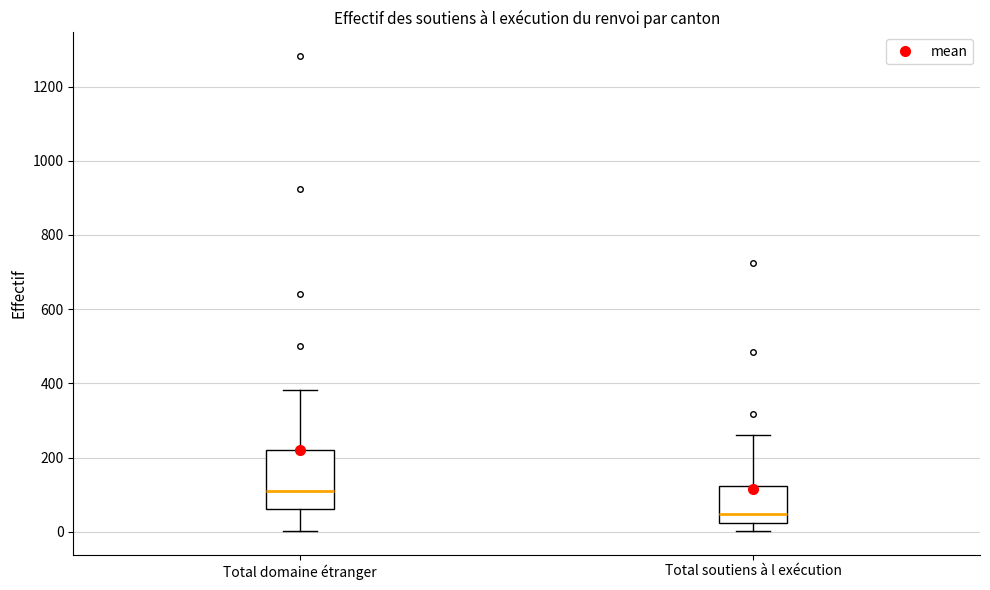

Which box has the lowest median line?

Total soutiens à l exécution